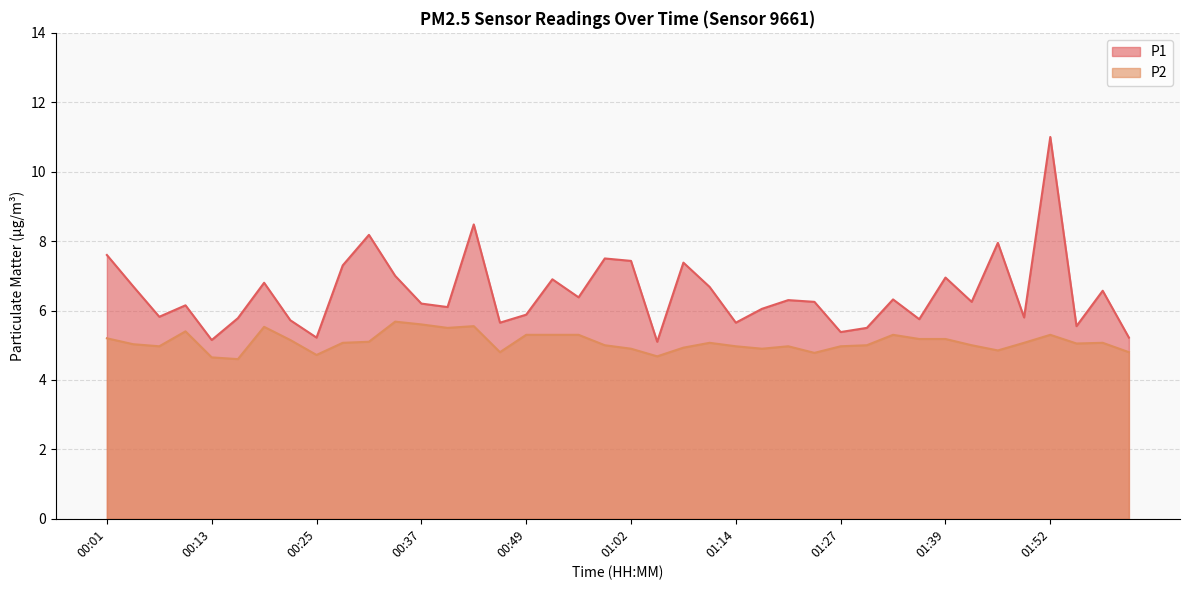

At which label is P1 closest to 8?

01:46